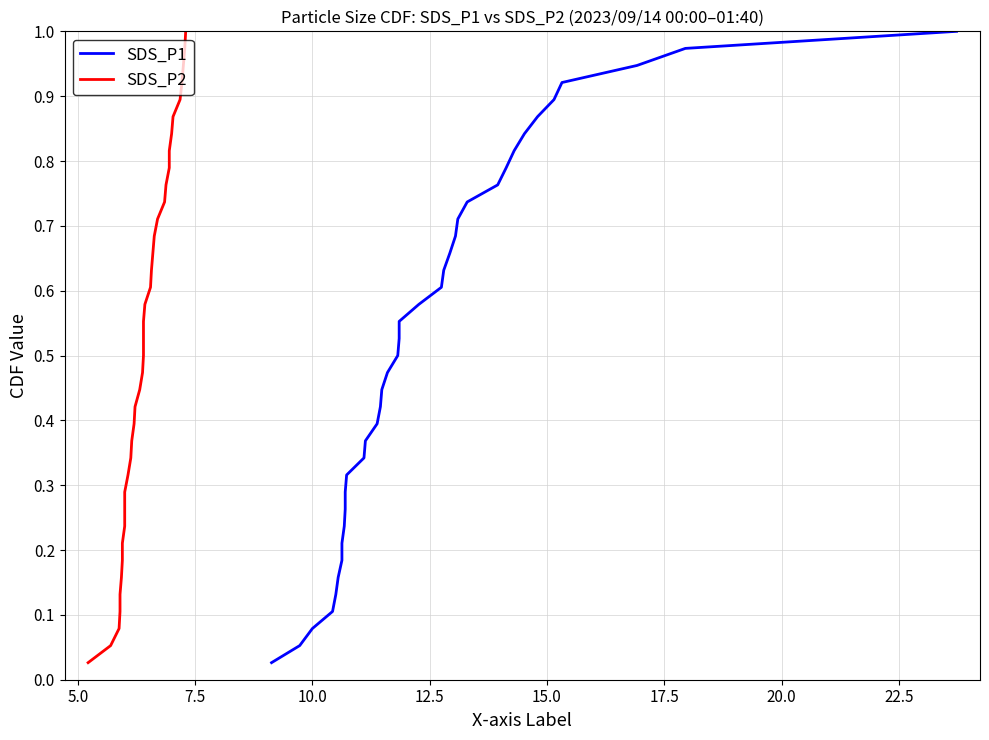

Reading right to left, list all the values displayed in this chart.

SDS_P1: 1.0	1.0	0.9	0.9	0.9	0.9	0.8	0.8	0.8	0.8	0.7	0.7	0.7	0.7	0.6	0.6	0.6	0.6	0.5	0.5	0.5	0.4	0.4	0.4	0.4	0.3	0.3	0.3	0.3	0.2	0.2	0.2	0.2	0.1	0.1	0.1	0.1	0.0
SDS_P2: 1.0	1.0	0.9	0.9	0.9	0.9	0.8	0.8	0.8	0.8	0.7	0.7	0.7	0.7	0.6	0.6	0.6	0.6	0.5	0.5	0.5	0.4	0.4	0.4	0.4	0.3	0.3	0.3	0.3	0.2	0.2	0.2	0.2	0.1	0.1	0.1	0.1	0.0